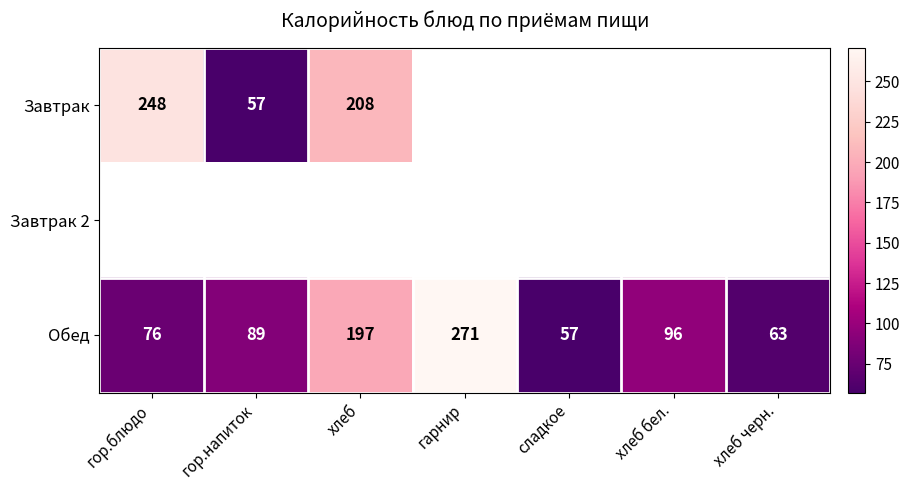

At which label does Обед reach its peak?

гарнир